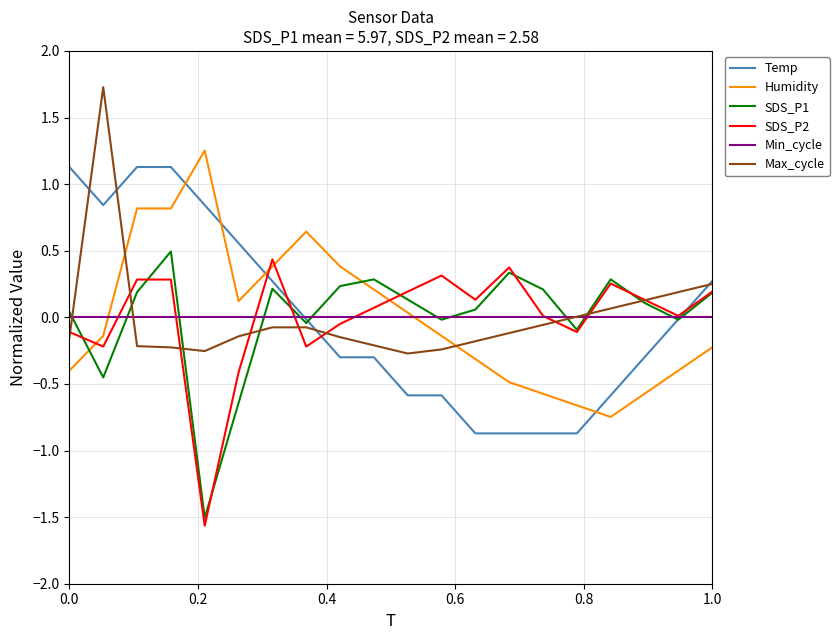

What is the highest value of the SDS_P1 series?

0.5